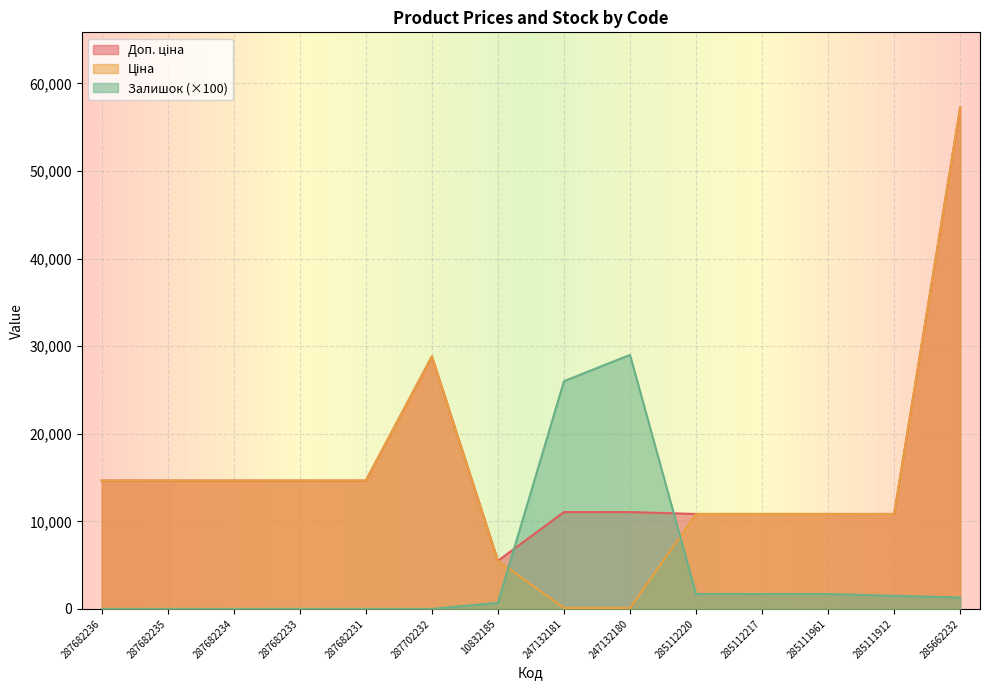

True or false: Залишок has a value of 2317.3 at 285111912.

False